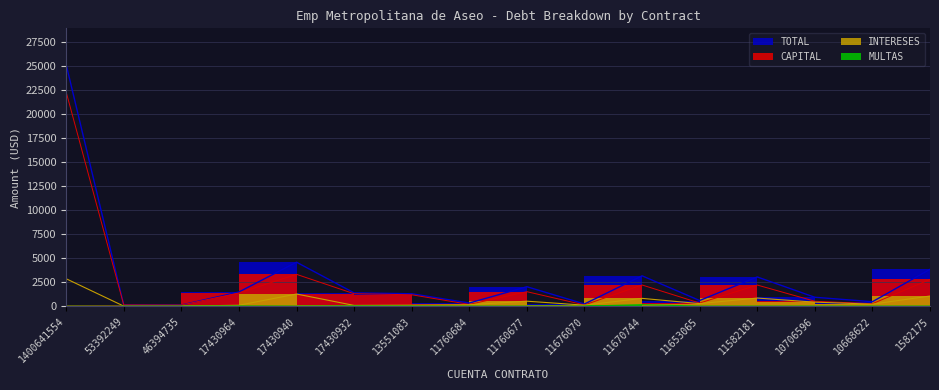

List the series in order of their peak value, lowest first.

MULTAS, INTERESES, CAPITAL, TOTAL